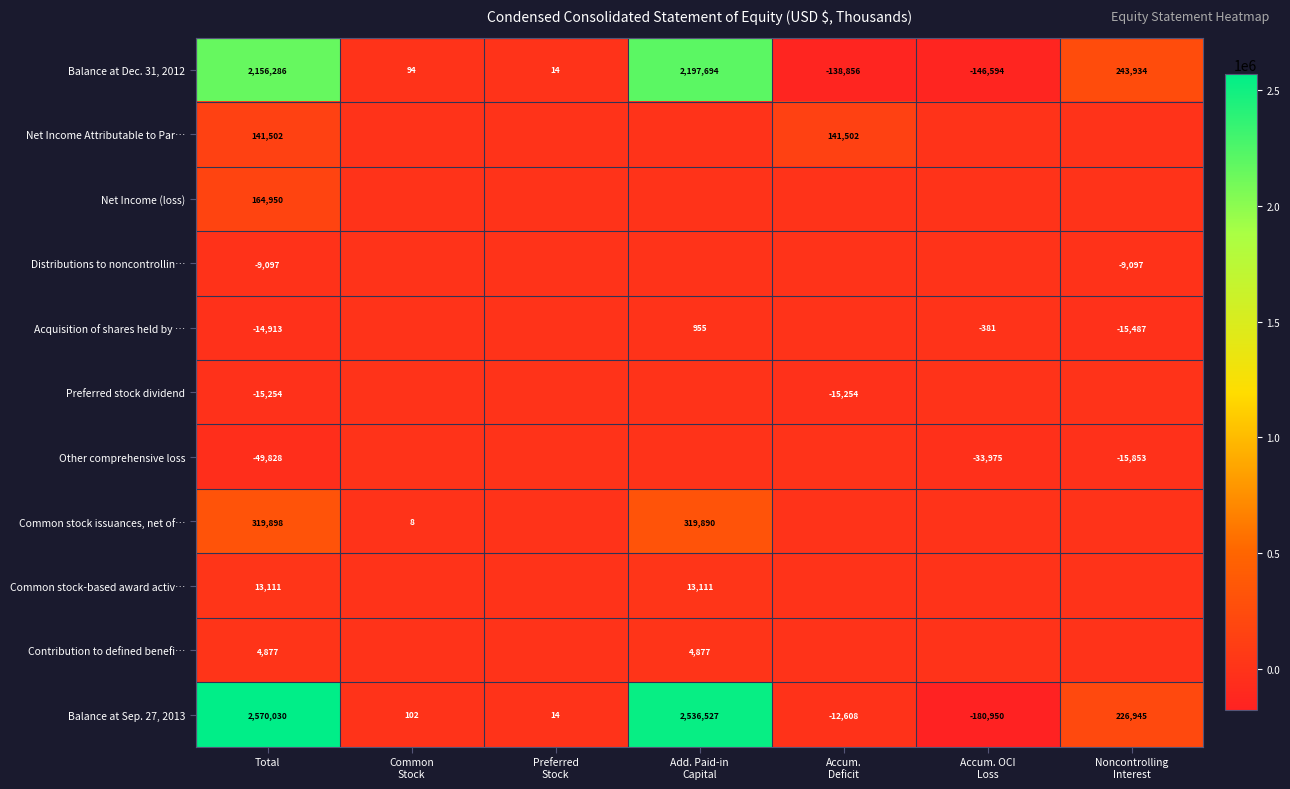

How many series are shown in this chart?

11